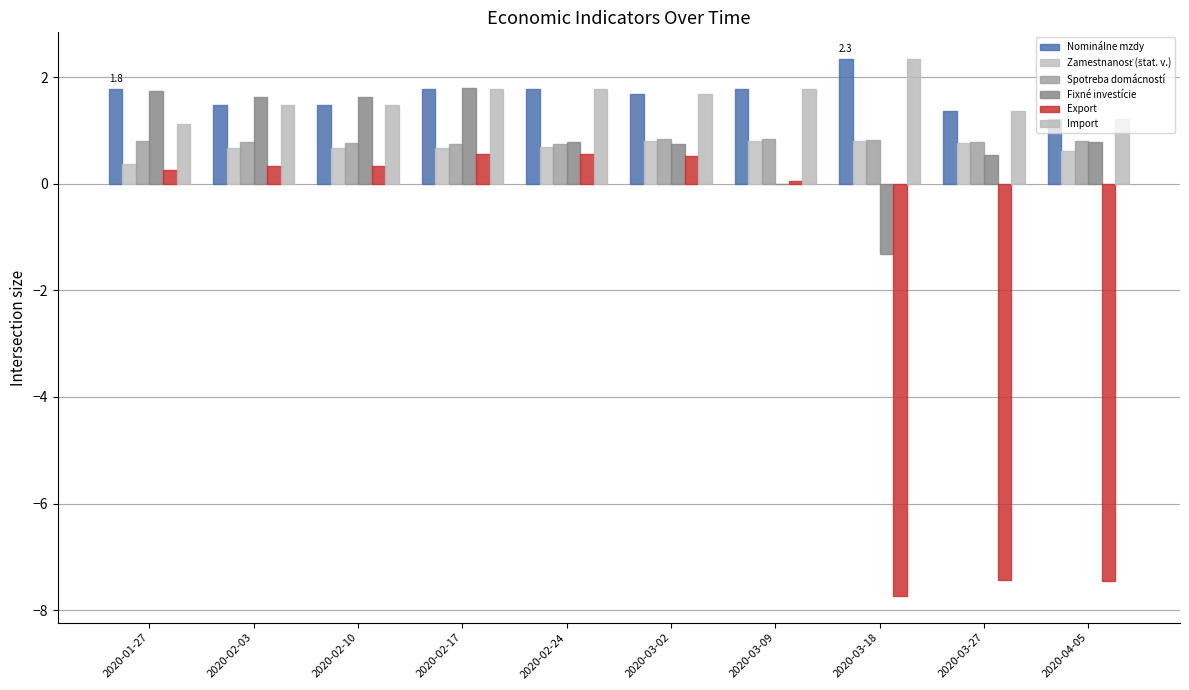

What is the average value of the Spotreba domácností series?

0.8